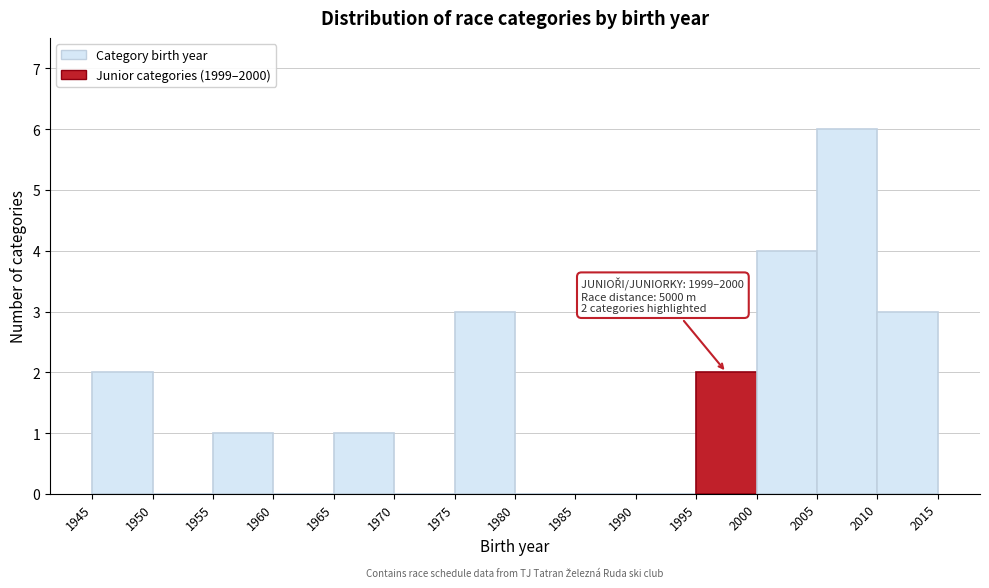

Over which range of the x-axis is the bar tallest?

2005 to 2010